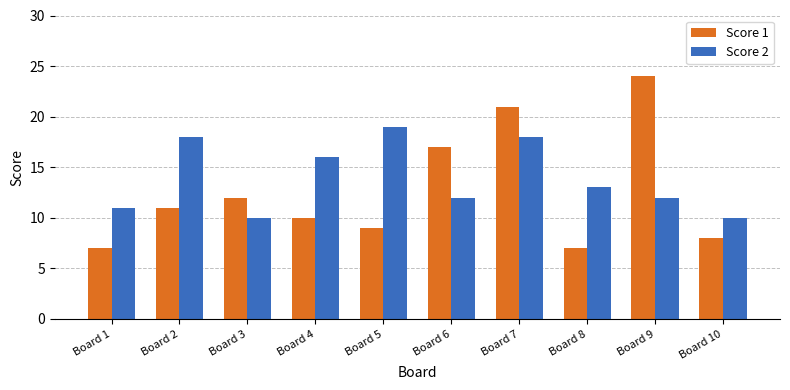

At how many categories does at least one series exceed 15?

6